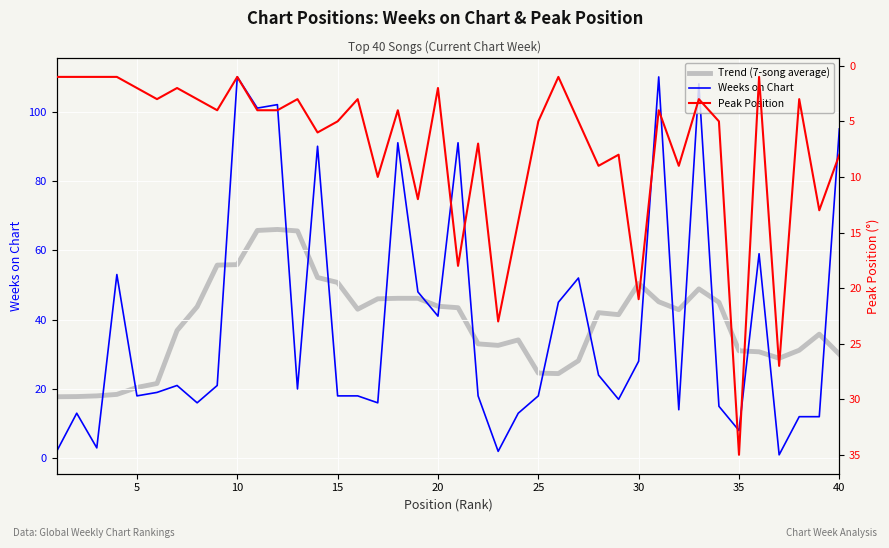

List the series in order of their peak value, lowest first.

Peak Position, Trend (7-song average), Weeks on Chart